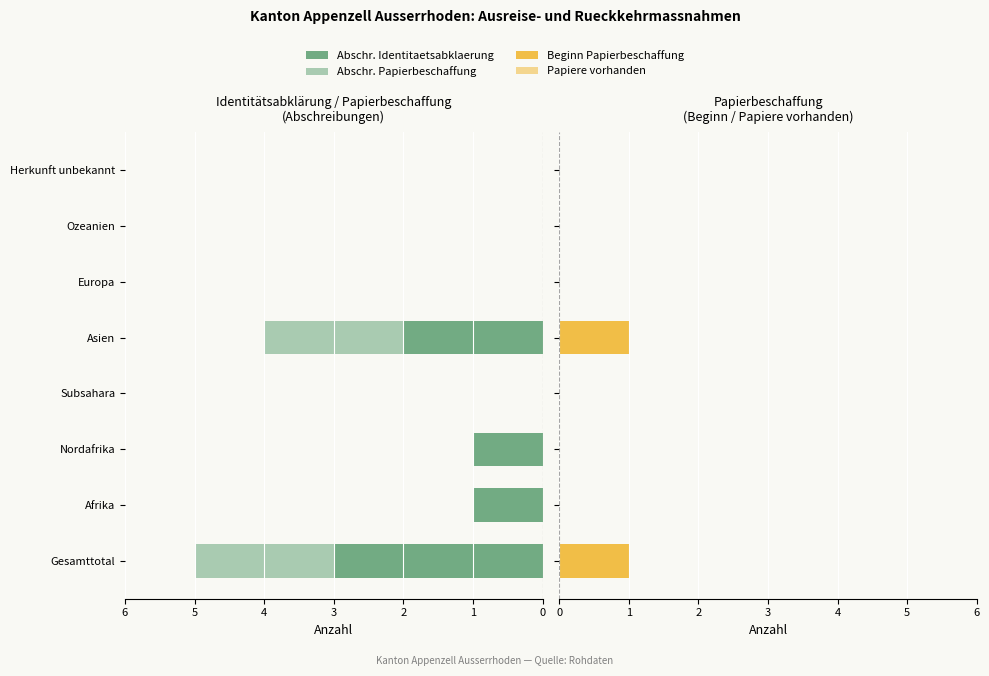

At how many categories does at least one series exceed -1?

8